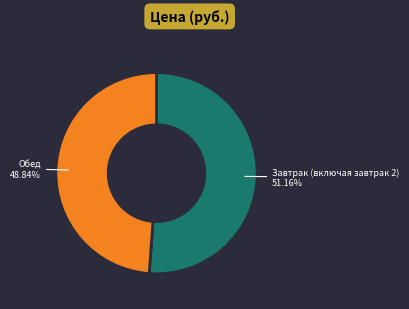

Is there any slice that represents more than half of the pie?

Yes